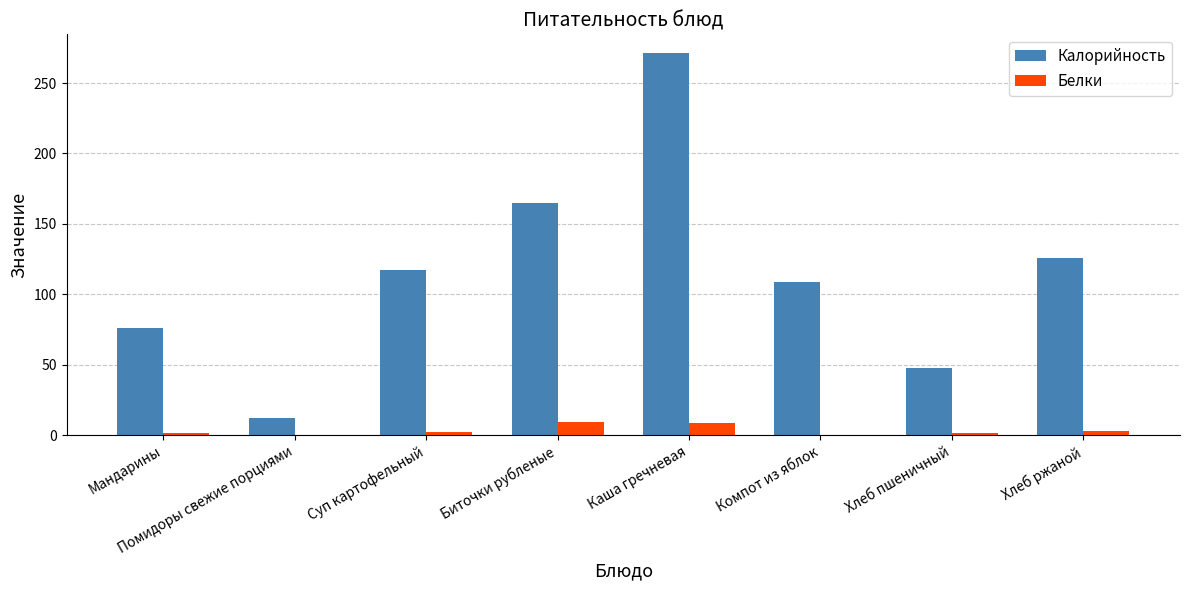

What is the total value across all series at Хлеб ржаной?

128.8